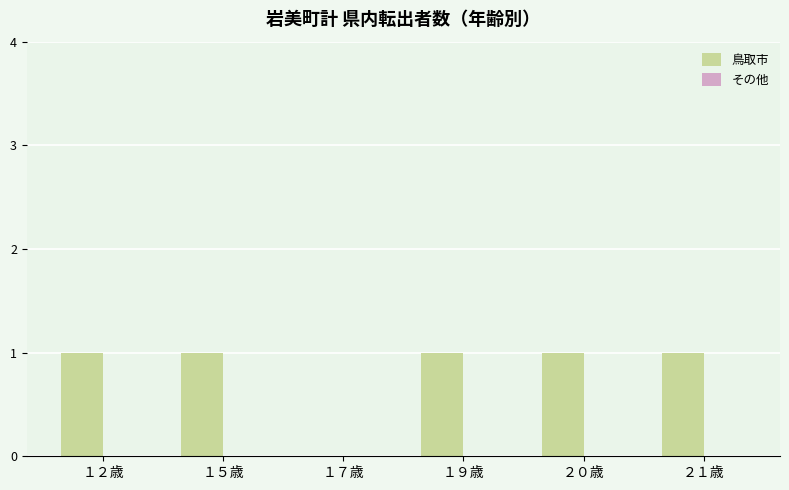

Reading right to left, extract all data points from this chart.

２１歳=1	２０歳=1	１９歳=1	１７歳=0	１５歳=1	１２歳=1